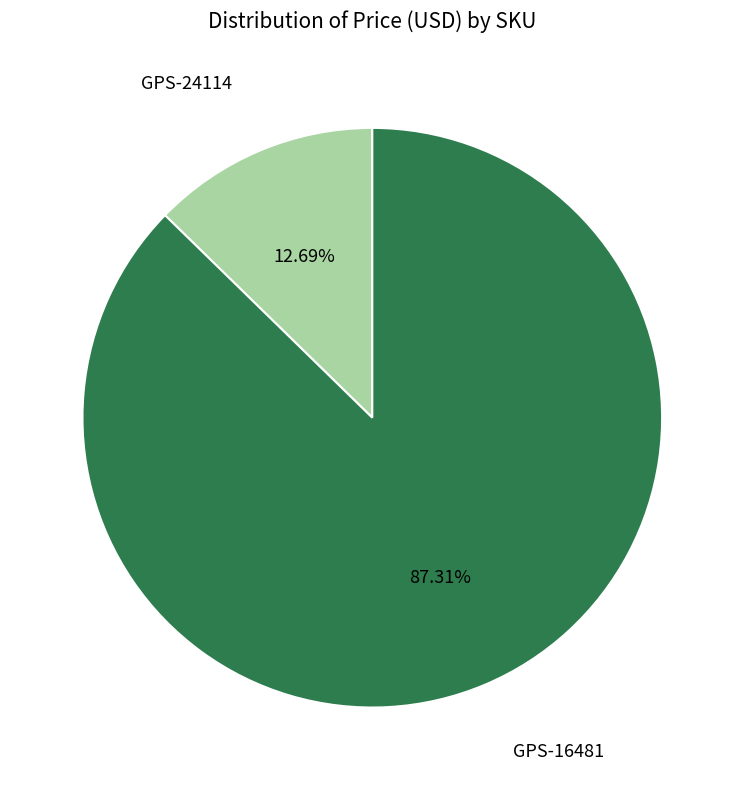

Is there any slice that represents more than half of the pie?

Yes